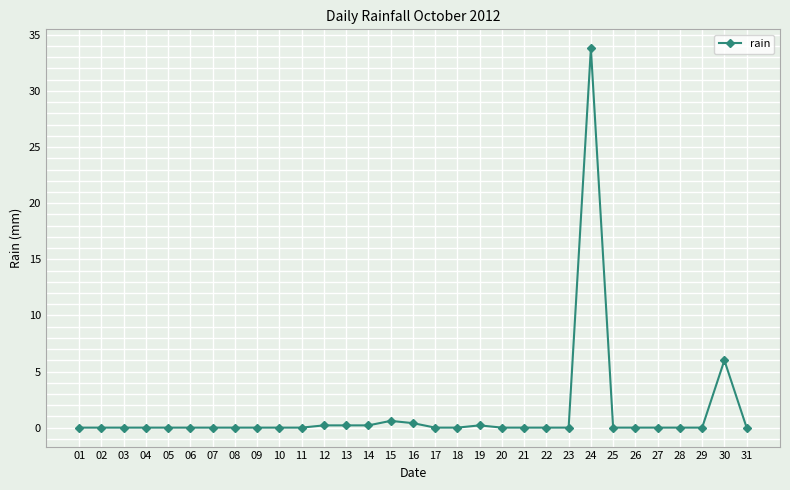

Is it true that the value at 08 is -18.1?

False